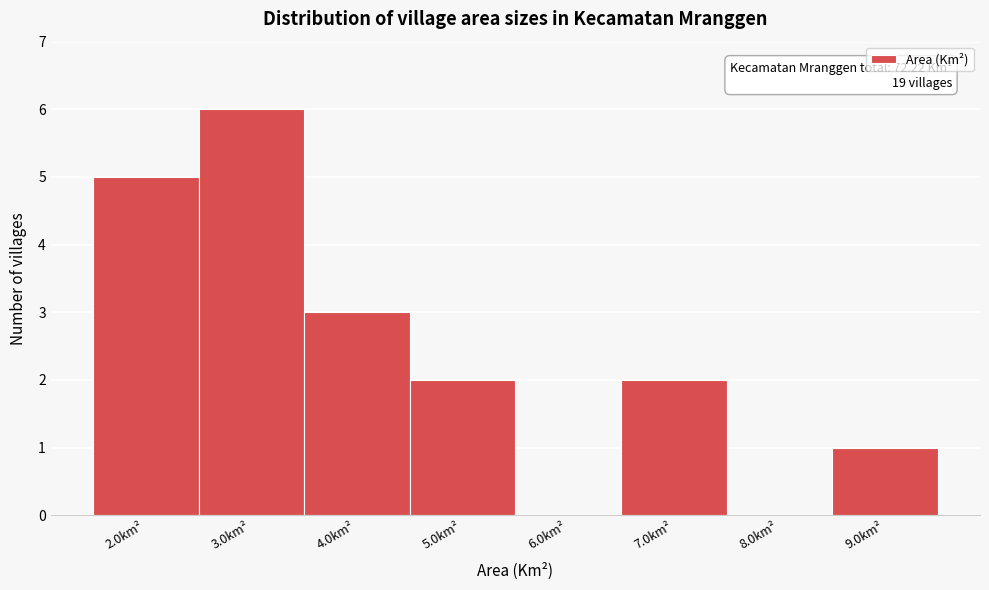

Which range on the x-axis has the tallest bar?

2.5 to 3.5